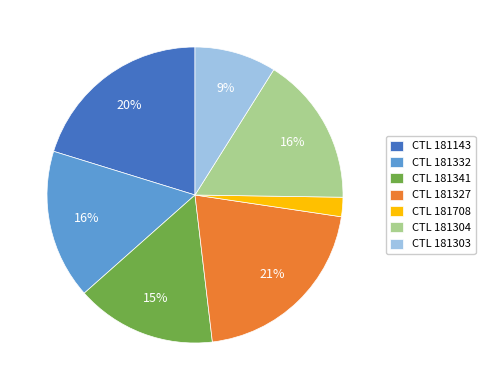

What is the ratio of the value at CTL 181143 to the value at CTL 181341?

1.3